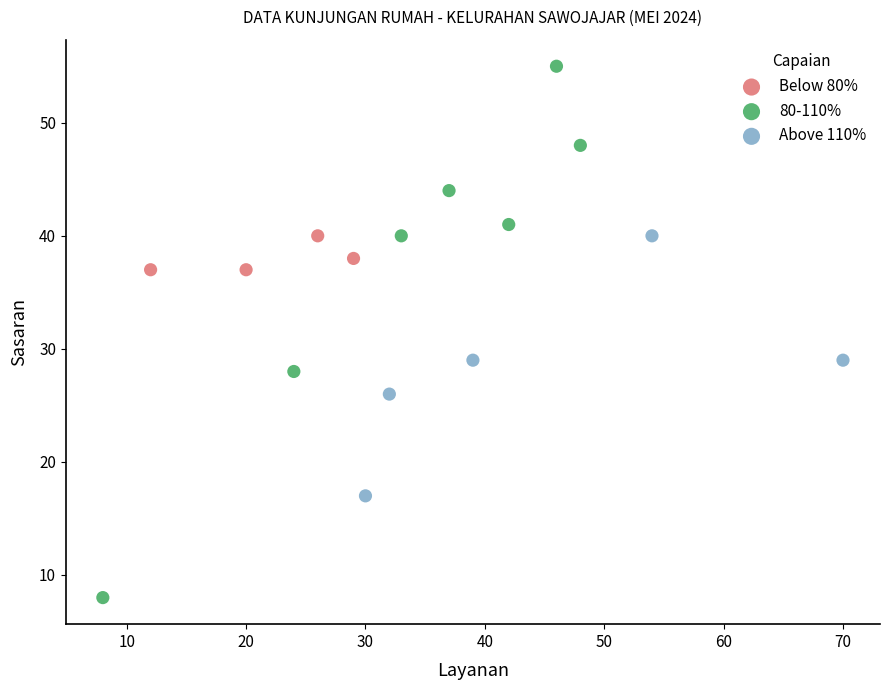

Which series reaches the minimum Y coordinate?

80-110%